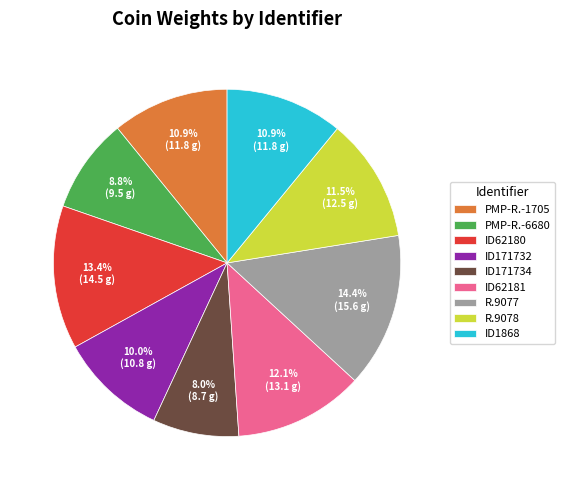

What is the largest slice in the pie chart?

R.9077